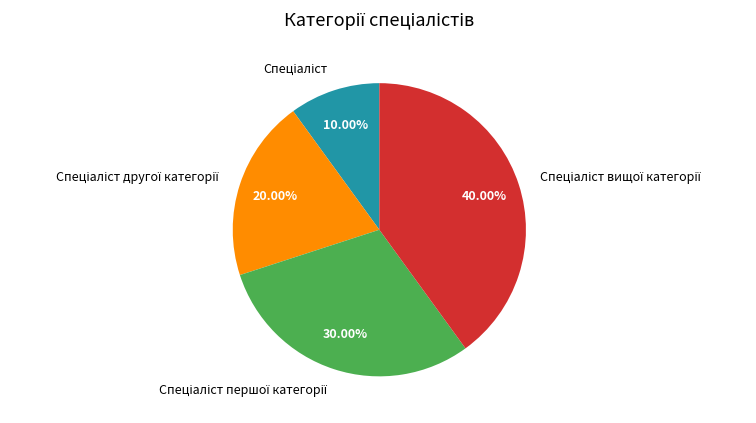

Does any single category account for the majority?

No